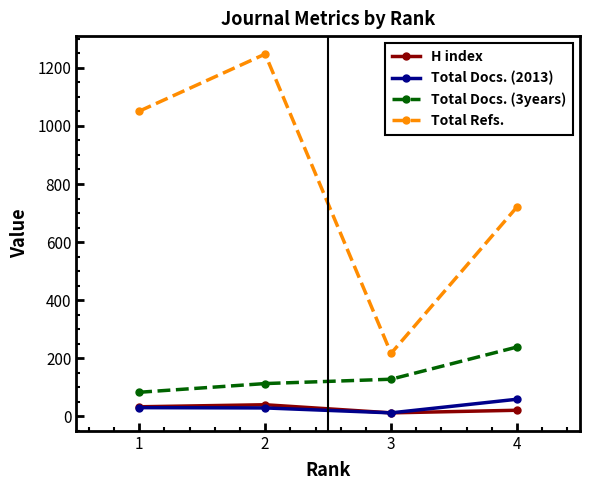

True or false: H index and Total Docs. (3years) cross at least once.

False